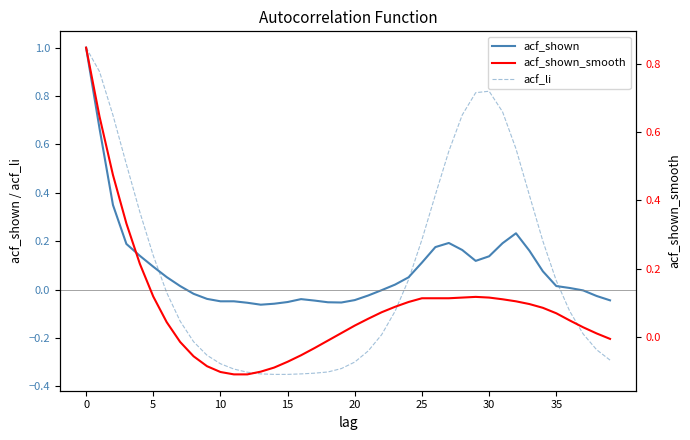

Which series changed the most between 26 and 33?

acf_shown_smooth